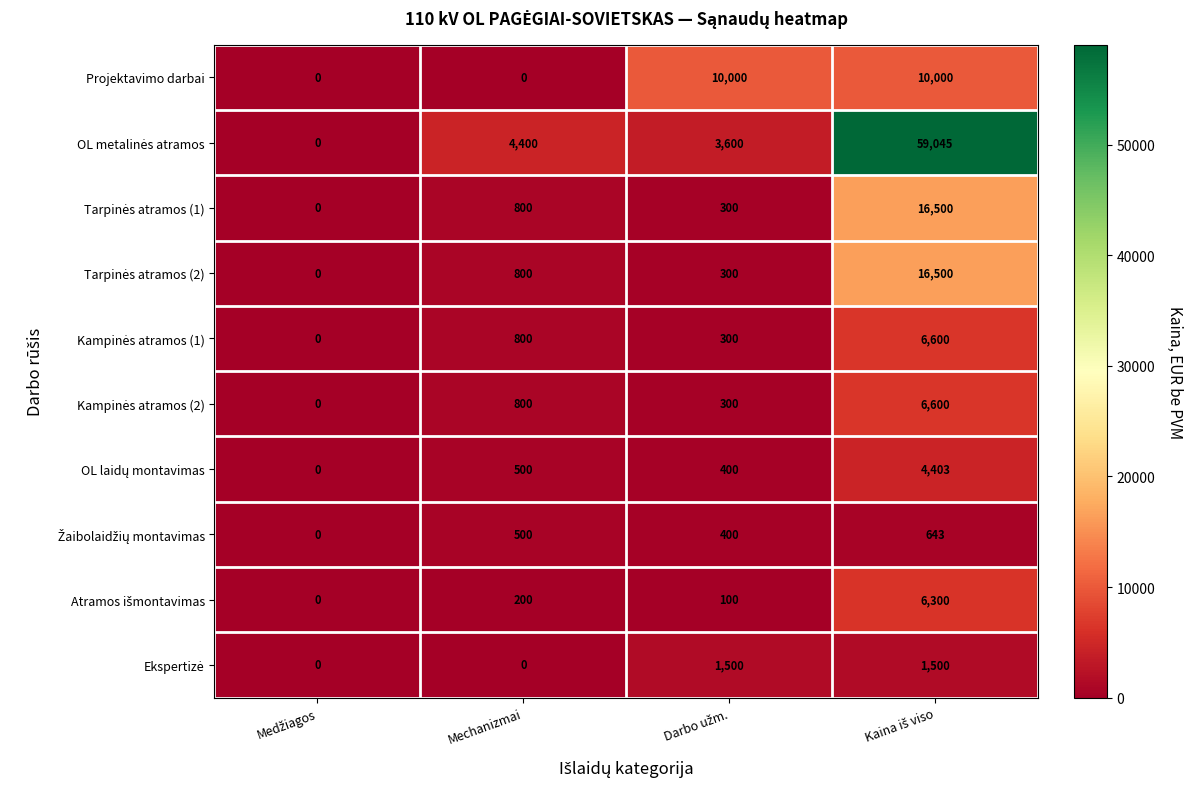

Count the Projektavimo darbai values in the range 0 to 10000.

4